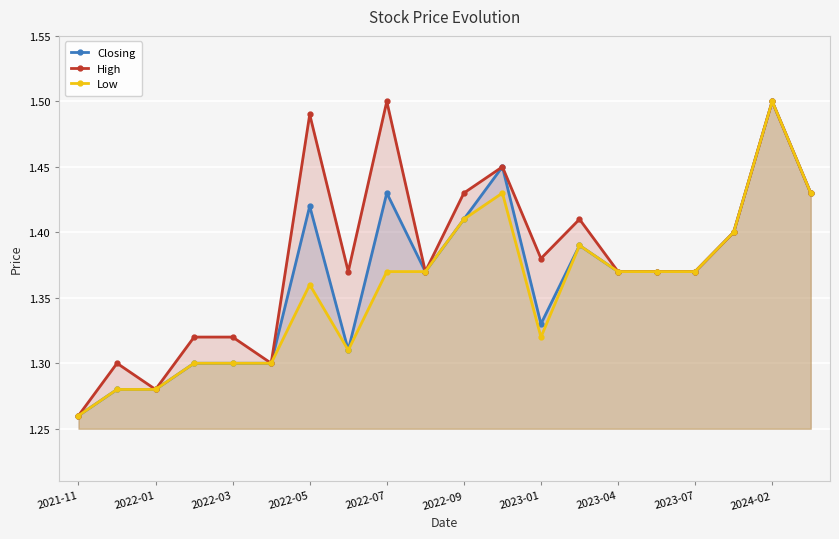

Count the High values in the range 1 to 2.

20